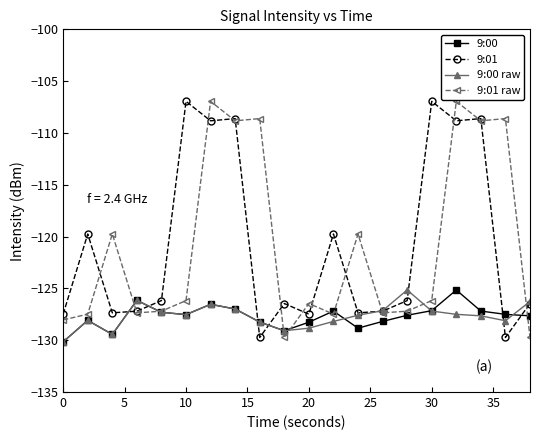

At how many categories does at least one series exceed -119?

8